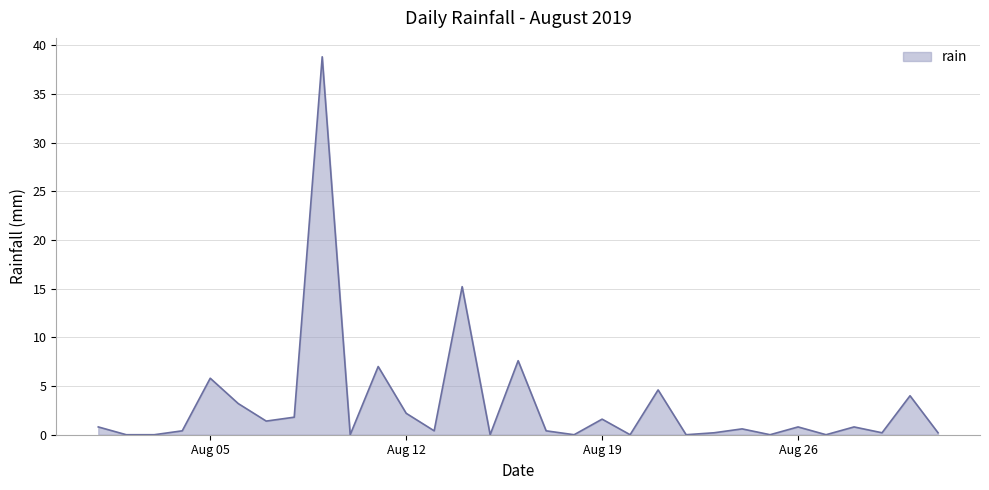

What is the greatest value displayed?

38.8